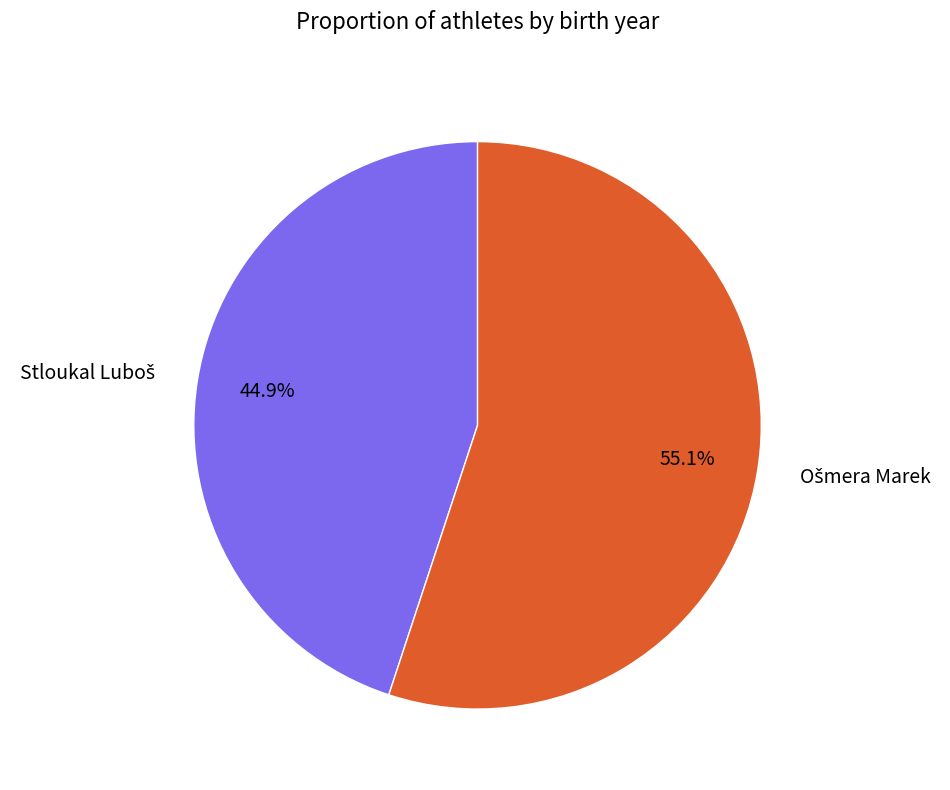

To the nearest percent, what is the difference between the largest and smallest slice percentages?

10%